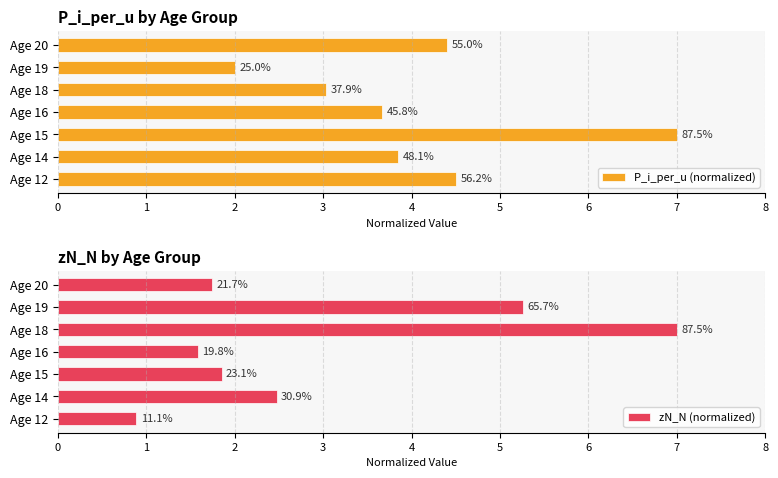

What is the sum of the zN_N (normalized) values at 4 and 0?

7.9